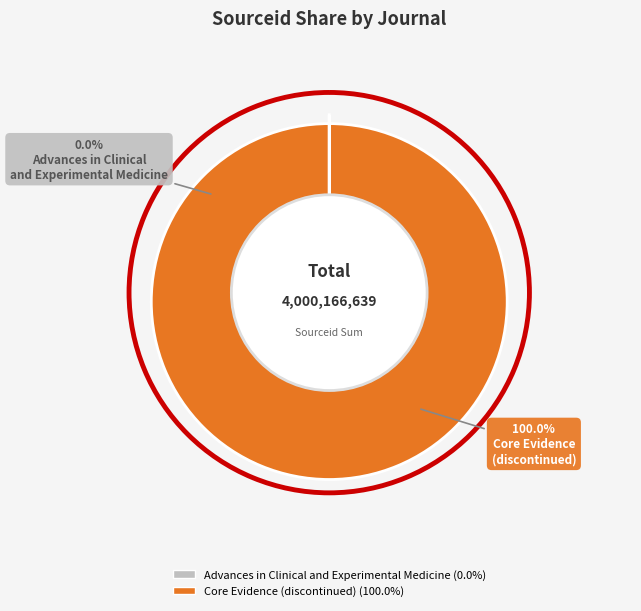

Is it true that Advances in Clinical and Experimental Medicine is 0% of the pie?

True